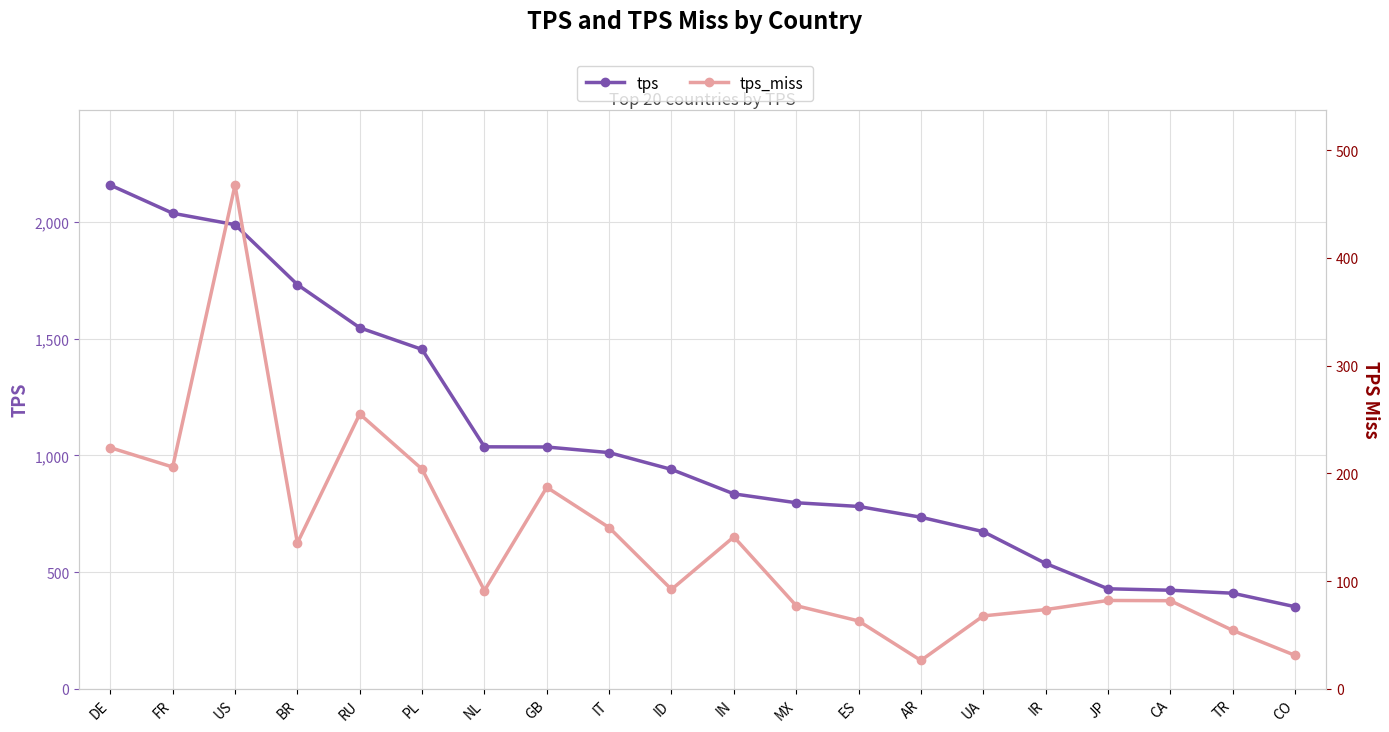

What is the greatest value displayed?

2157.6